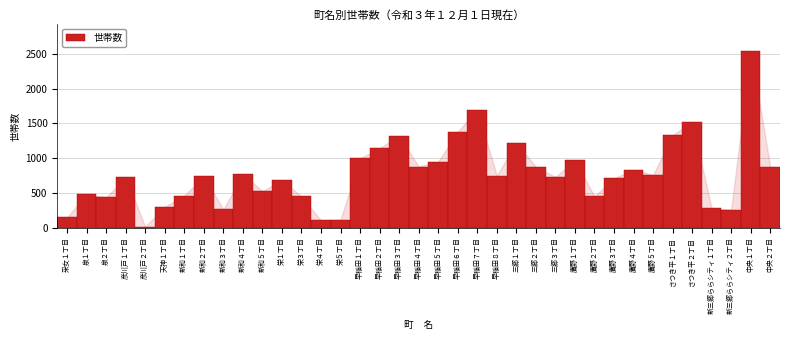

What is the label of the 37th bar from the left?

中央２丁目